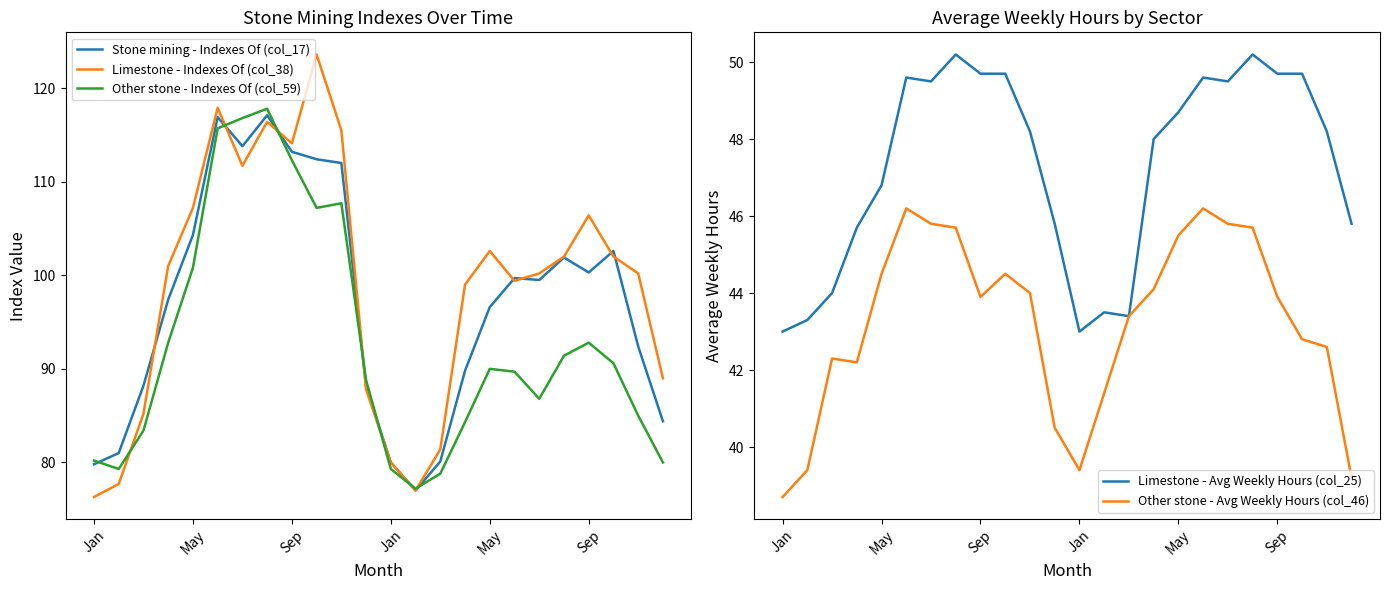

Which series has the largest range (max minus min)?

Limestone - Indexes Of (col_38)